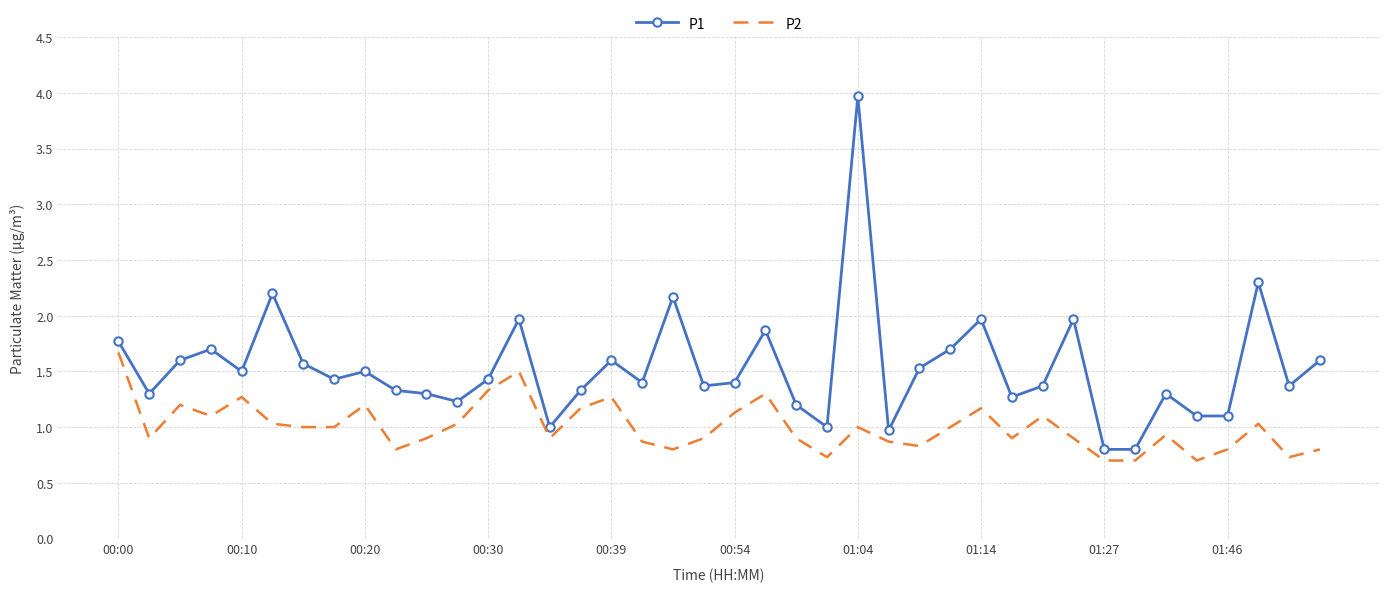

Which series has the largest total across all categories?

P1